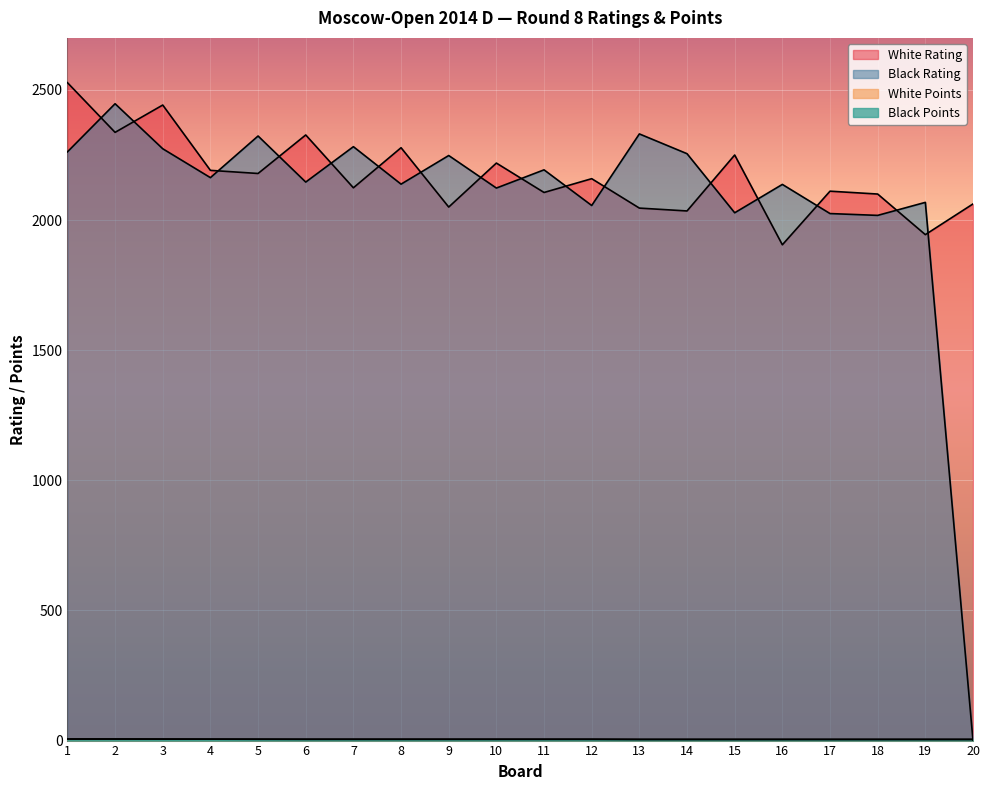

What is the total value across all series at 19?

4021.0